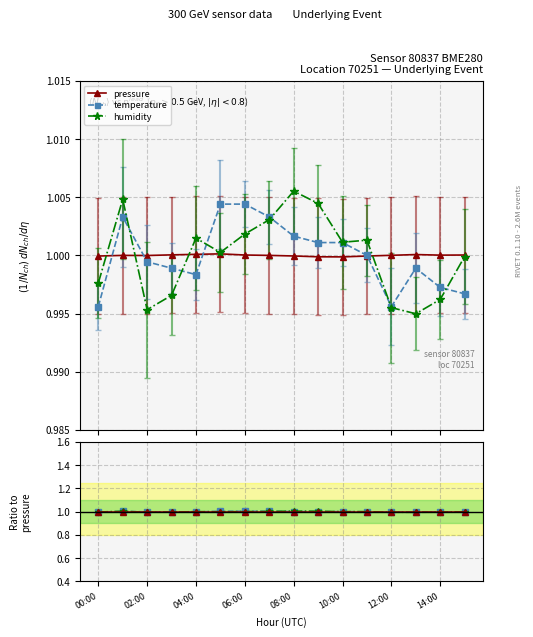

Where is the first local maximum for temperature / pressure?

02:00